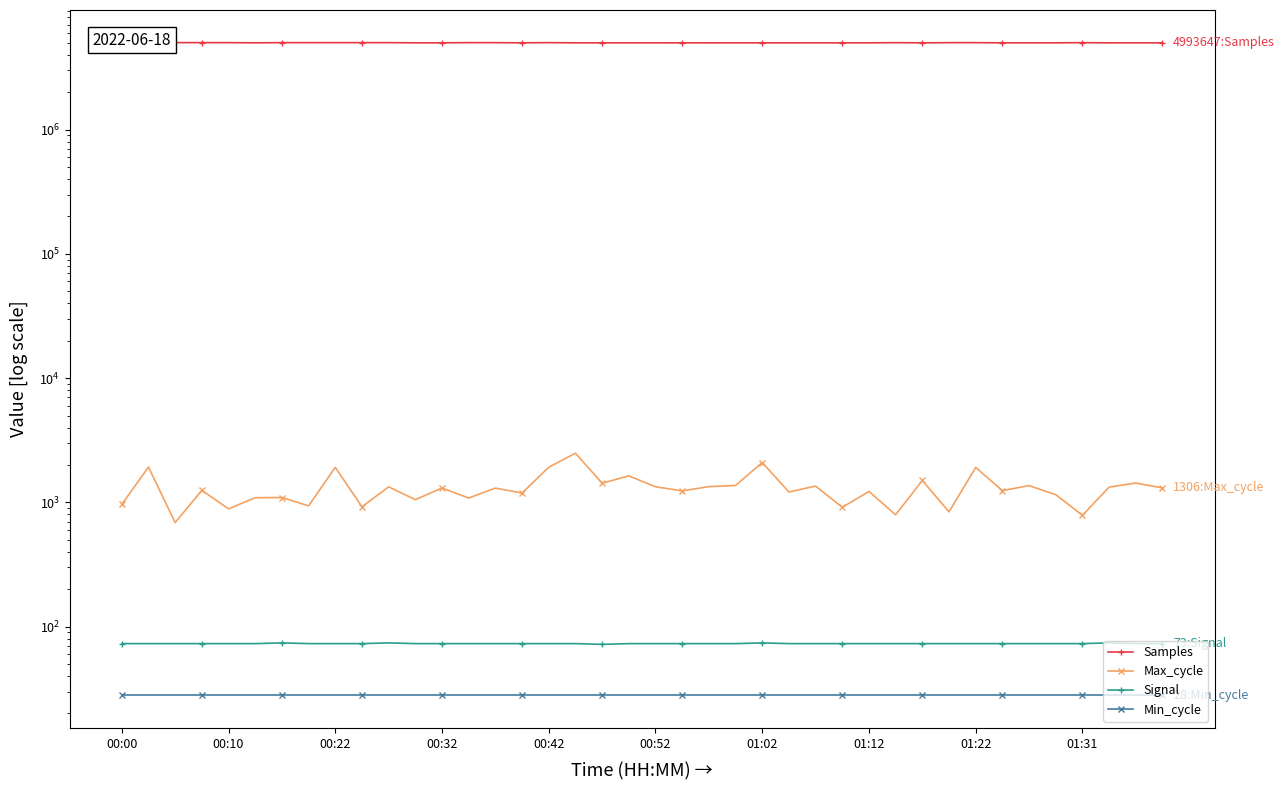

At which label is Samples closest to 5003180?

31